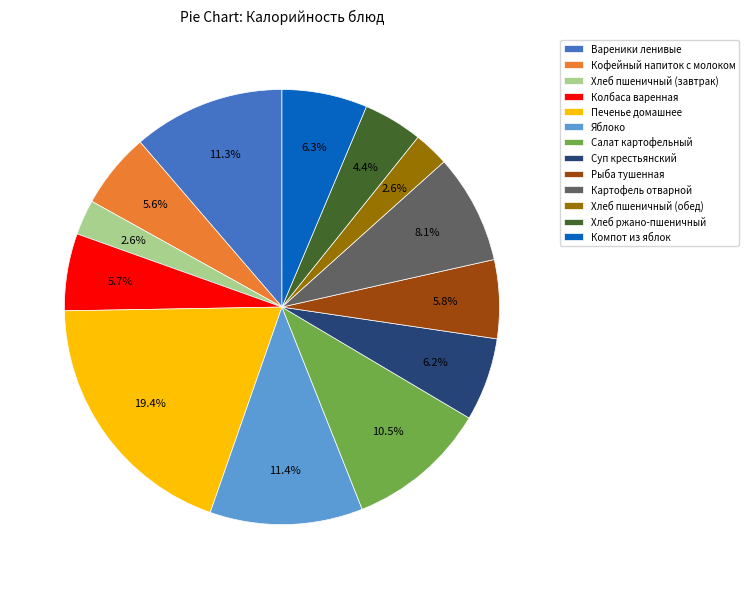

How many segments does this pie chart have?

13